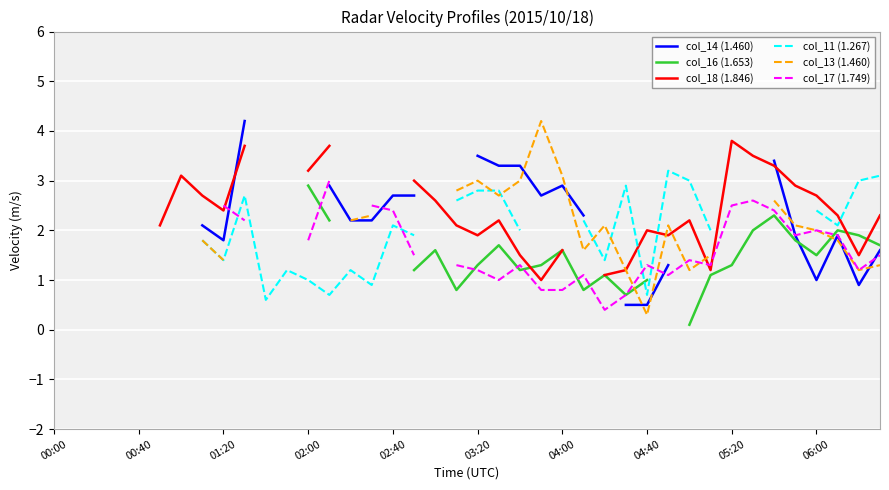

How many lines are shown in the chart?

6